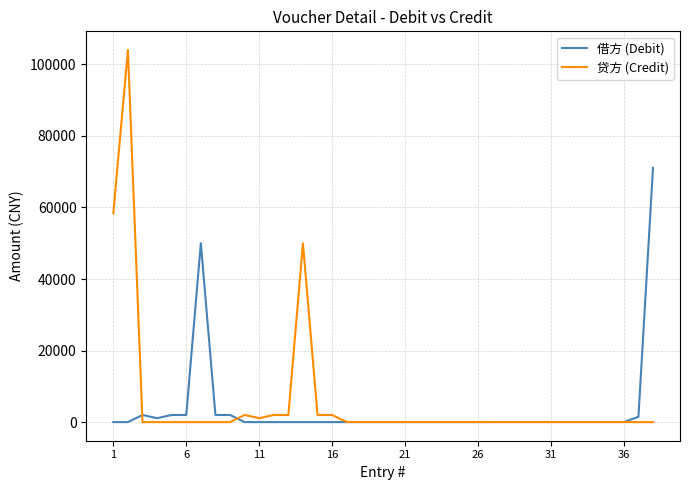

Which series has the widest spread of values?

贷方 (Credit)